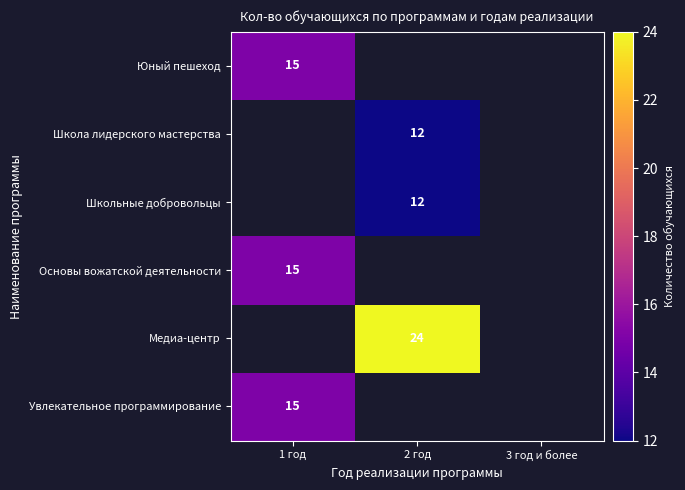

Is the value of Увлекательное программирование at 1 год greater than the value of Школьные добровольцы at 2 год?

Yes